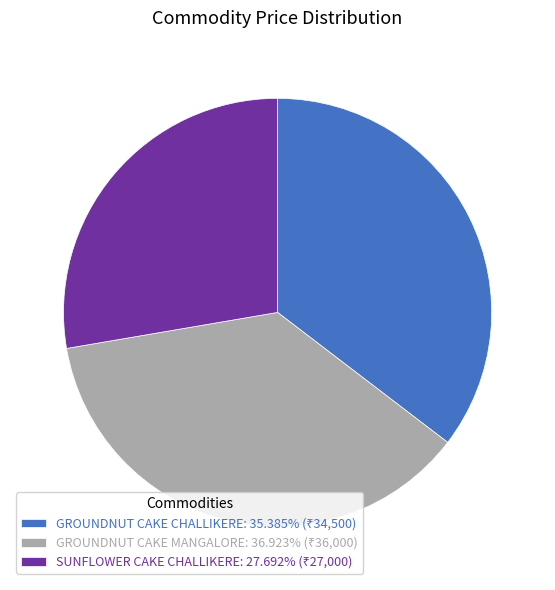

Rank the categories by value from highest to lowest.

GROUNDNUT CAKE MANGALORE, GROUNDNUT CAKE CHALLIKERE, SUNFLOWER CAKE CHALLIKERE